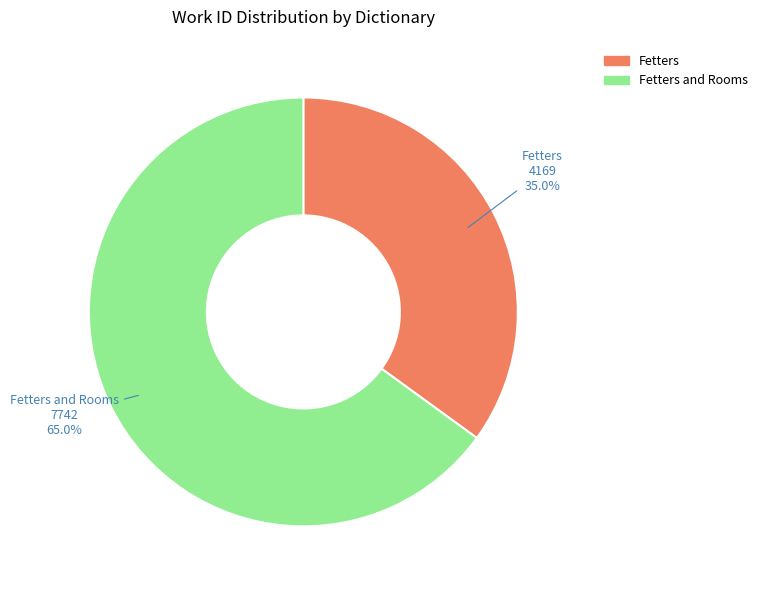

Which slice is the smallest?

Fetters